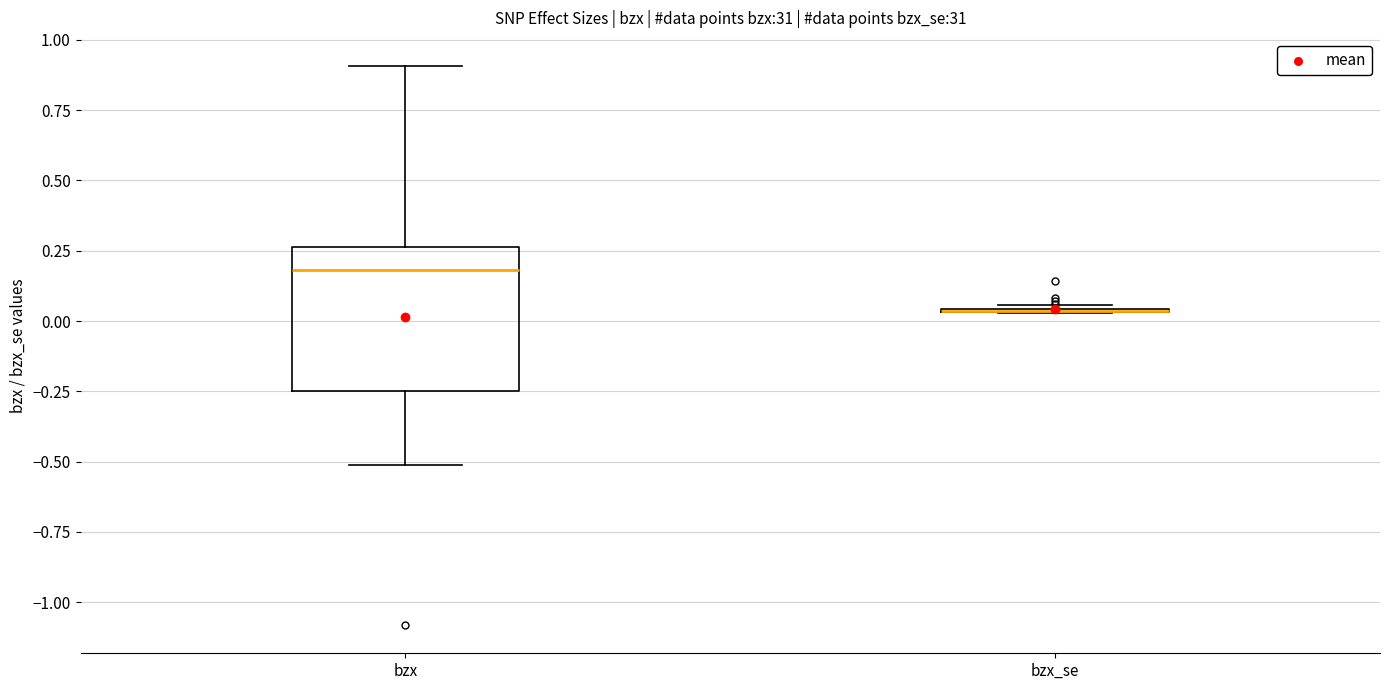

Where does the lower whisker of the box for bzx end on the y-axis? The values are not printed on the chart, so give them approximately, as read against the axis.

-0.50